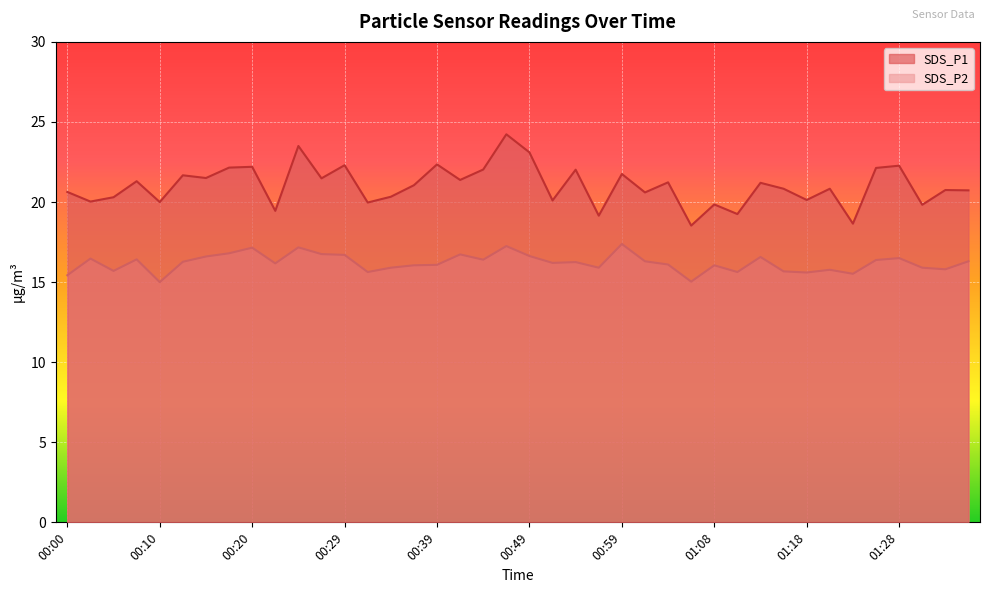

At how many categories does at least one series exceed 22?

11